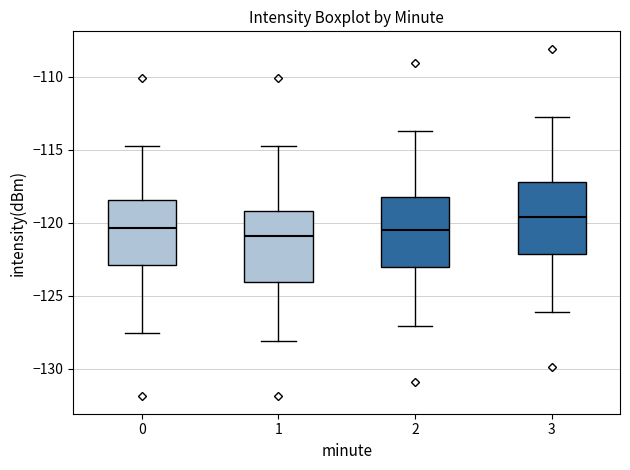

Reading left to right, read every box against the y-axis: the position of its median line, the range the box covers, and the ends of its whiskers. The values are not printed on the chart, so give them approximately, as read against the axis.

0: median -120.5, box -123.0 to -118.5, whiskers -127.5 to -114.5
1: median -121.0, box -124.0 to -119.0, whiskers -128.0 to -114.5
2: median -120.5, box -123.0 to -118.0, whiskers -127.0 to -113.5
3: median -119.5, box -122.0 to -117.0, whiskers -126.0 to -112.5